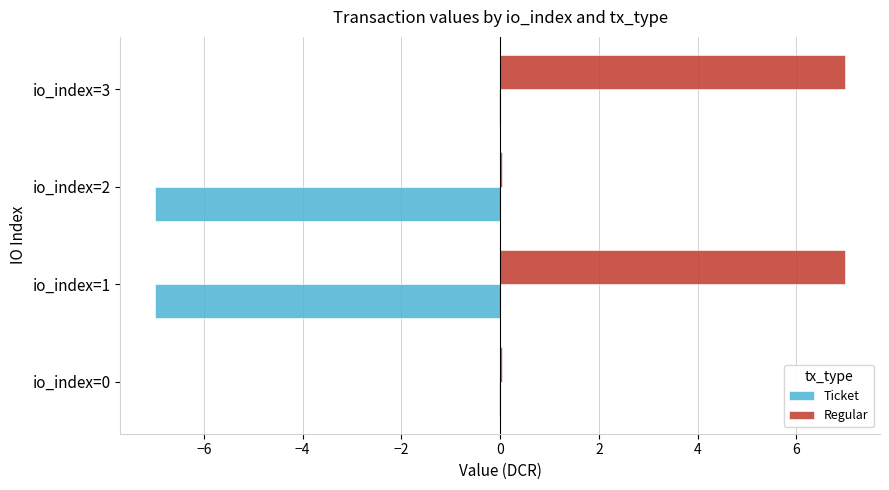

Which series has the largest total across all categories?

Regular